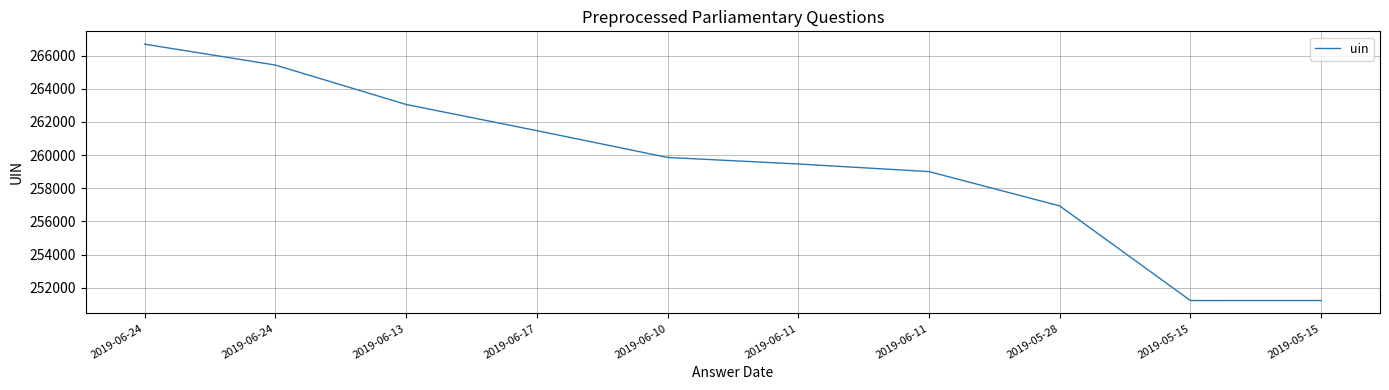

Rank the categories by value from highest to lowest.

2019-06-24, 2019-06-24, 2019-06-13, 2019-06-17, 2019-06-10, 2019-06-11, 2019-06-11, 2019-05-28, 2019-05-15, 2019-05-15